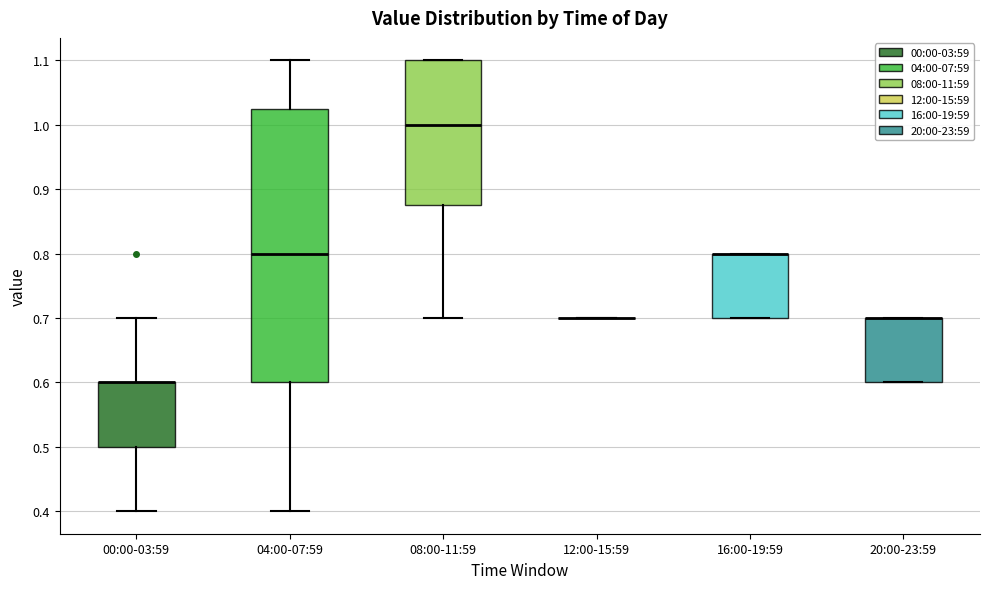

Reading left to right, transcribe this box plot: for each box, give where its median line is, the range the box spans, and where its two whiskers end, as read against the y-axis. The values are not printed on the chart, so give them approximately, as read against the axis.

00:00-03:59: median 0.60 (drawn on the box's upper edge), box 0.50 to 0.60, whiskers 0.40 to 0.70
04:00-07:59: median 0.80, box 0.60 to 1.03, whiskers 0.40 to 1.10
08:00-11:59: median 1.00, box 0.88 to 1.10, whiskers 0.70 to 1.10
12:00-15:59: box collapsed to a line at 0.70, whiskers 0.70 to 0.70
16:00-19:59: median 0.80 (drawn on the box's upper edge), box 0.70 to 0.80, whiskers 0.70 to 0.80
20:00-23:59: median 0.70 (drawn on the box's upper edge), box 0.60 to 0.70, whiskers 0.60 to 0.70